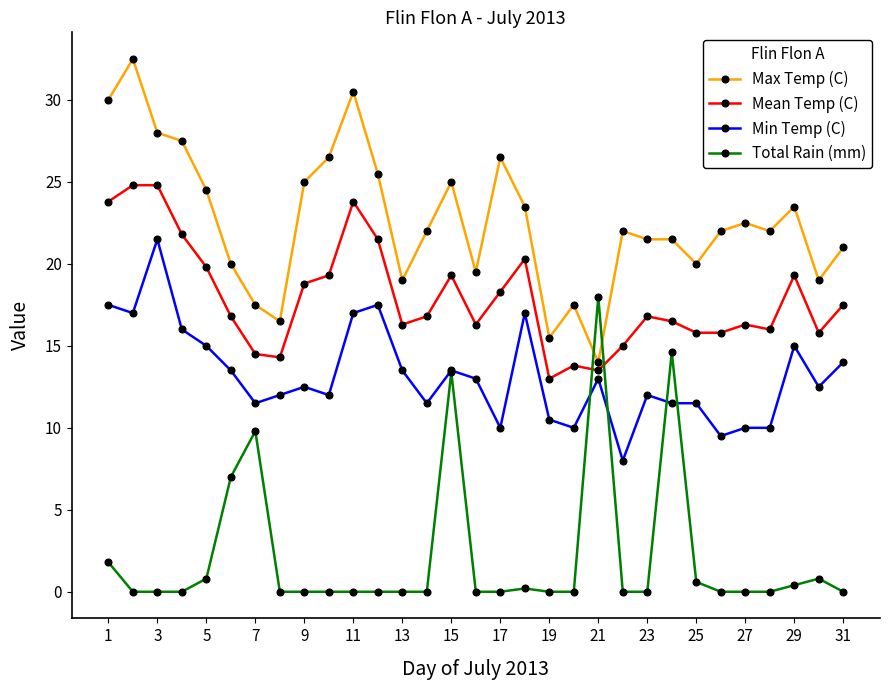

Does the chart have visible grid lines?

No